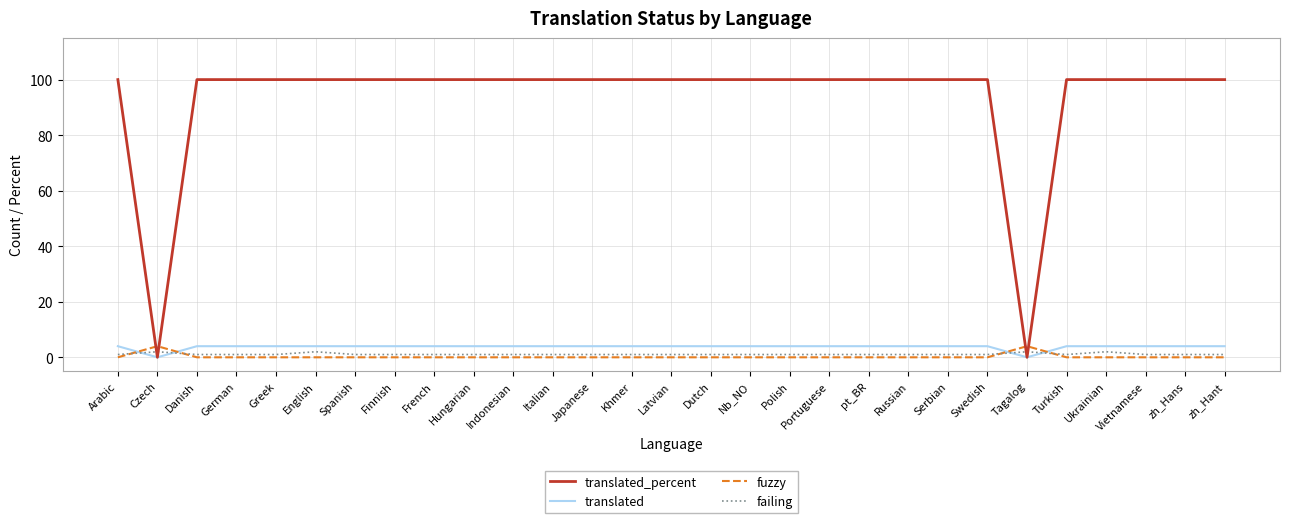

At Khmer, list the series in order from smallest to largest.

fuzzy, failing, translated, translated_percent